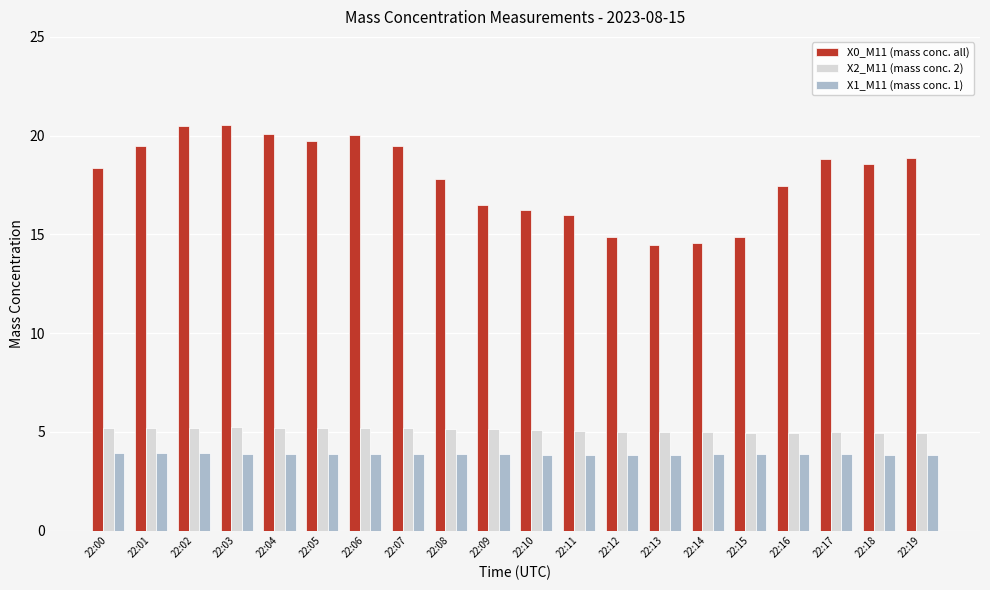

List the series in order of their peak value, highest first.

X0_M11 (mass conc. all), X2_M11 (mass conc. 2), X1_M11 (mass conc. 1)